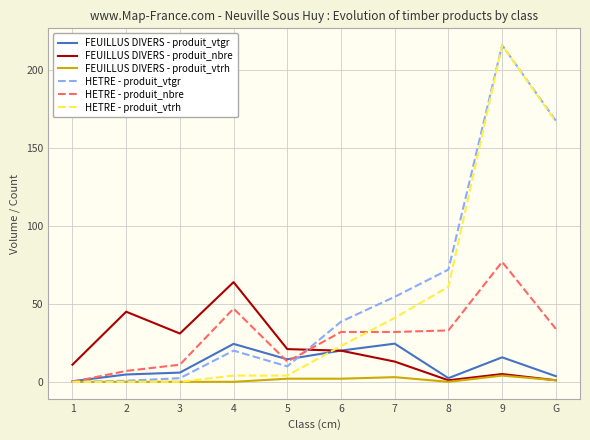

True or false: FEUILLUS DIVERS - produit_nbre and HETRE - produit_nbre cross at least once.

True